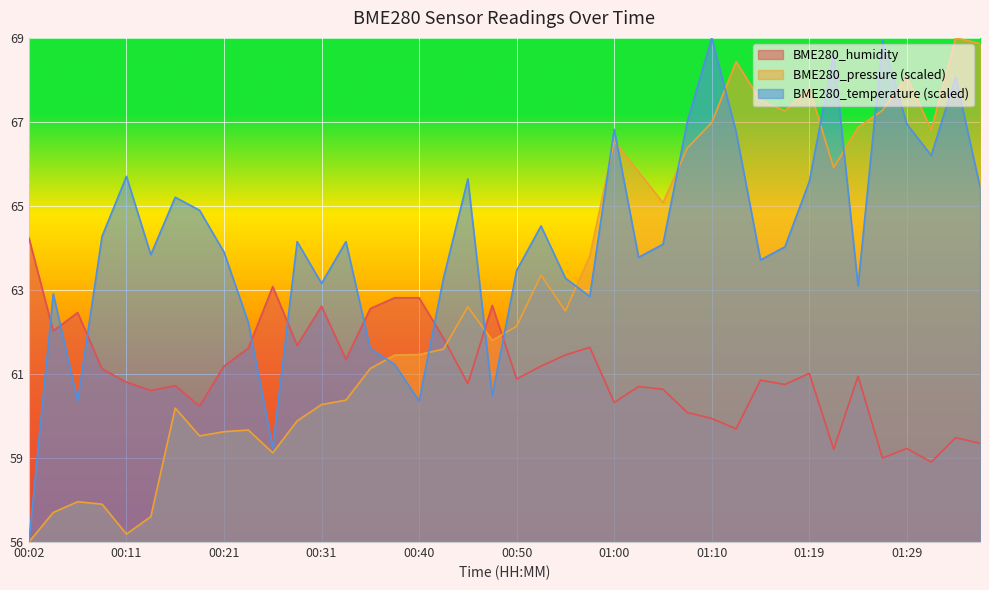

Does the chart display data point markers on the line(s)?

No